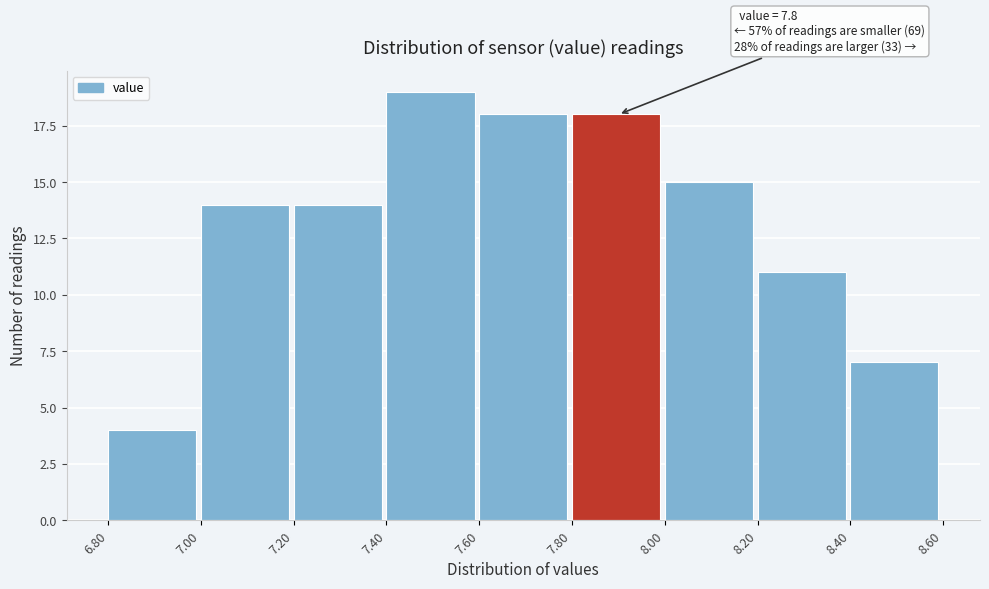

Over which range of the x-axis is the bar tallest?

7.40 to 7.60